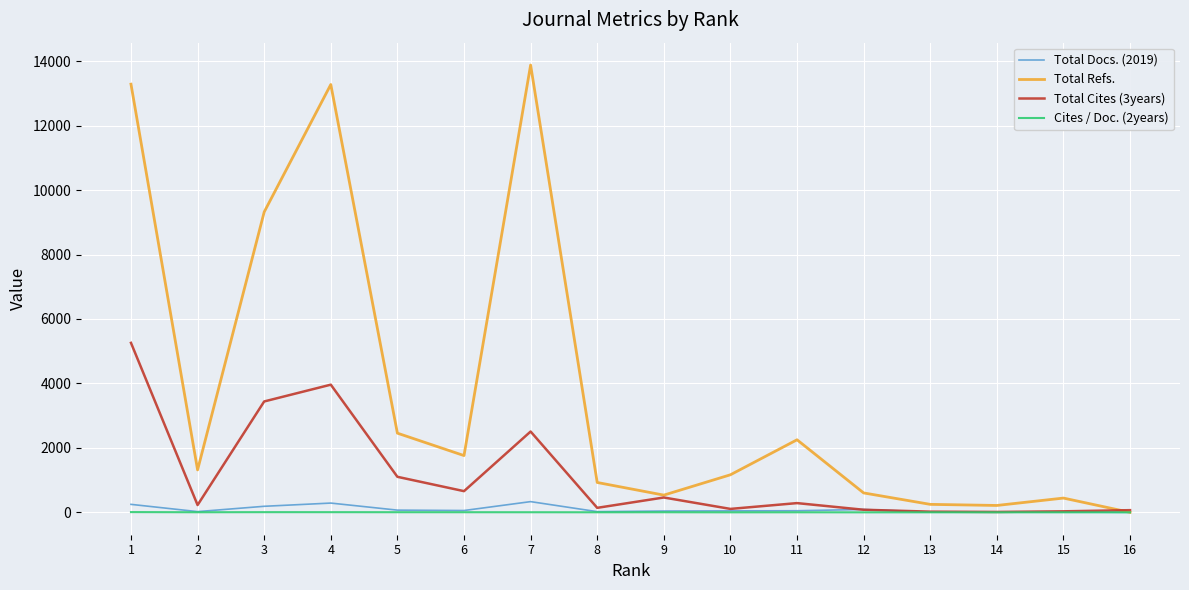

The Cites / Doc. (2years) series shows 0.8 at 15. True or false?

True